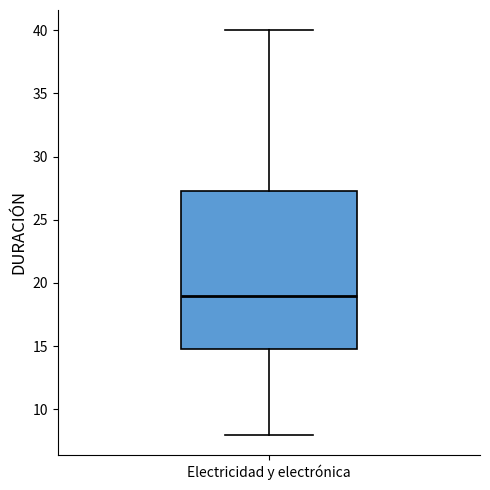

Where is the lower edge of the box for Electricidad y electrónica on the y-axis? The values are not printed on the chart, so give them approximately, as read against the axis.

15.0